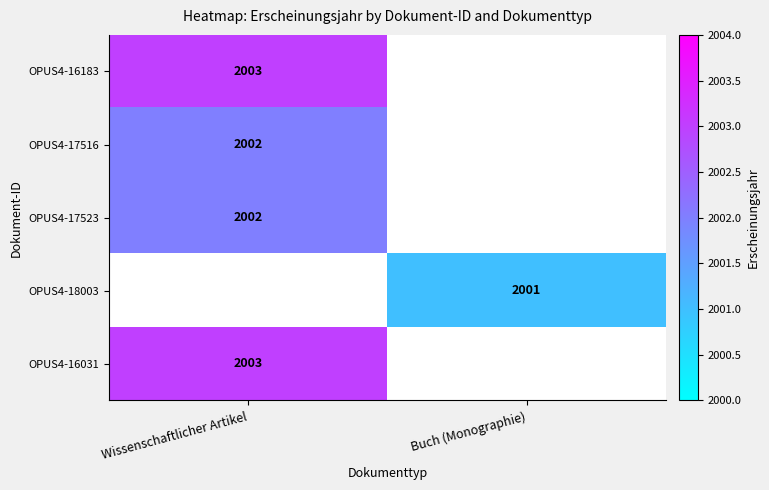

Is the value of OPUS4-18003 at Buch (Monographie) greater than the value of OPUS4-17523 at Wissenschaftlicher Artikel?

No